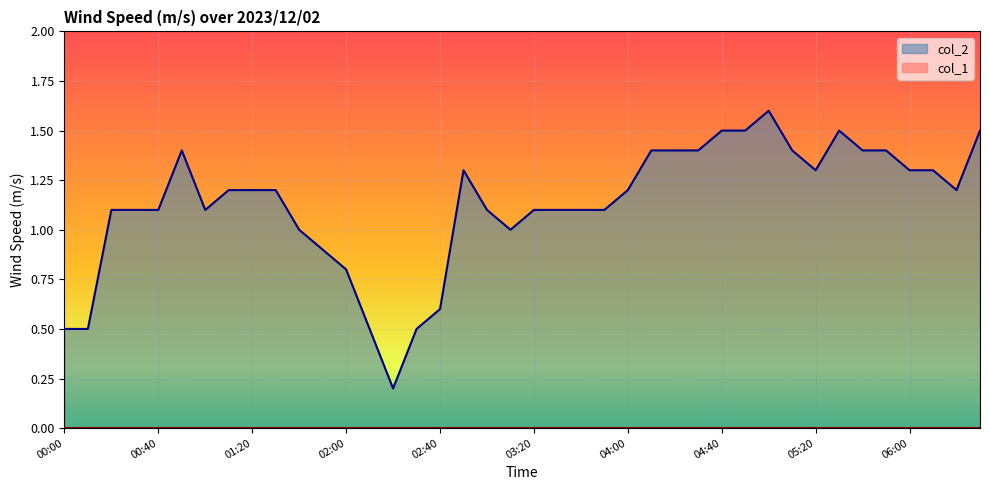

List the labels in order of value, largest first.

05:00, 04:40, 04:50, 05:30, 06:30, 00:50, 04:10, 04:20, 04:30, 05:10, 05:40, 05:50, 02:50, 05:20, 06:00, 06:10, 01:10, 01:20, 01:30, 04:00, 06:20, 00:20, 00:30, 00:40, 01:00, 03:00, 03:20, 03:30, 03:40, 03:50, 01:40, 03:10, 01:50, 02:00, 02:40, 00:00, 00:10, 02:10, 02:30, 02:20